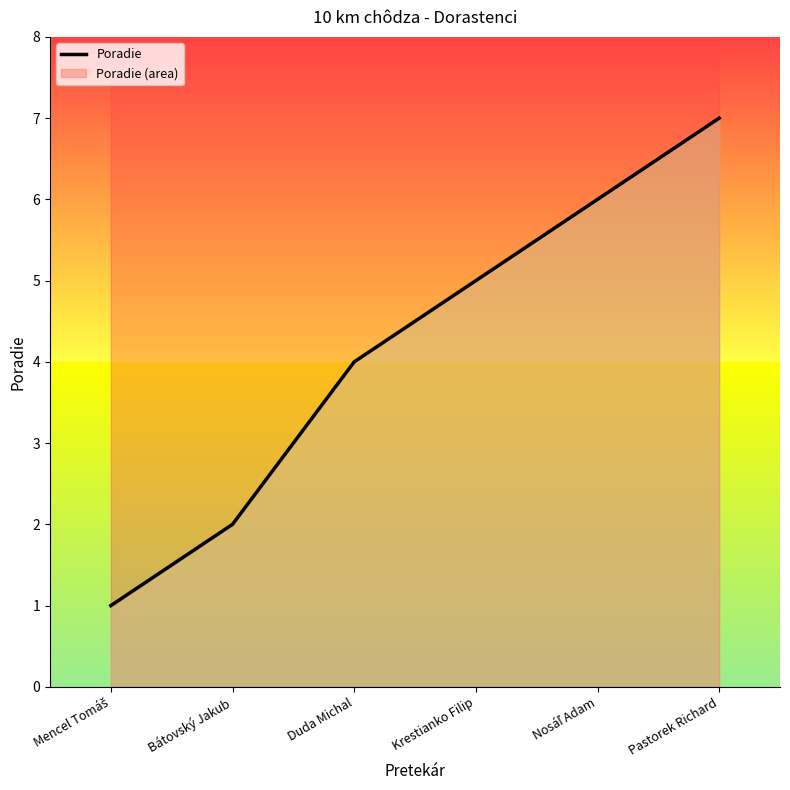

Reading right to left, extract all data points from this chart.

7	6	5	4	2	1